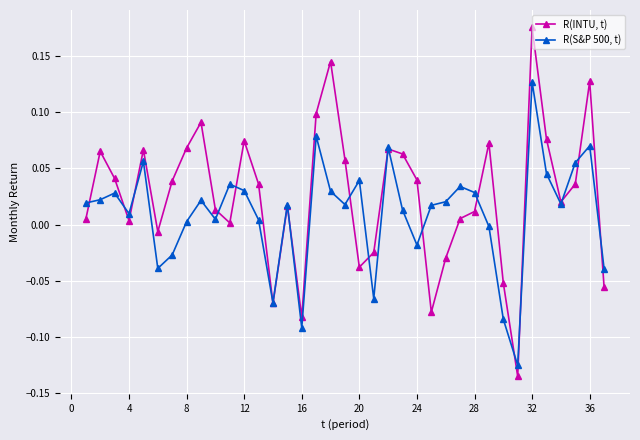

Which series has the largest total across all categories?

R(INTU, t)